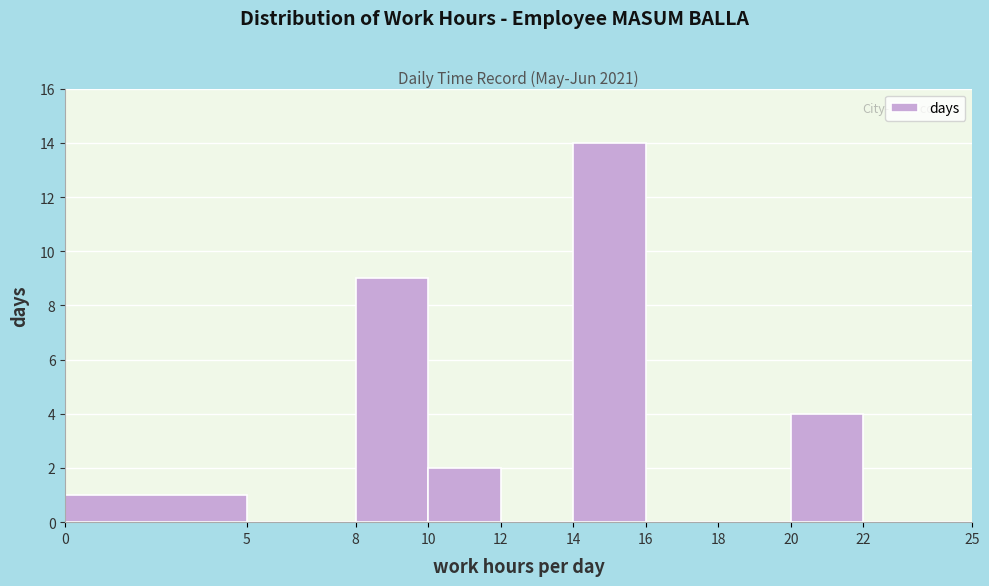

Reading left to right, transcribe this chart: for each bar, give the range it covers on the x-axis and its height. The values are not printed on the chart, so give them approximately, as read against the axis.

0 to 5: 1
5 to 8: 0
8 to 10: 9
10 to 12: 2
12 to 14: 0
14 to 16: 14
16 to 18: 0
18 to 20: 0
20 to 22: 4
22 to 25: 0